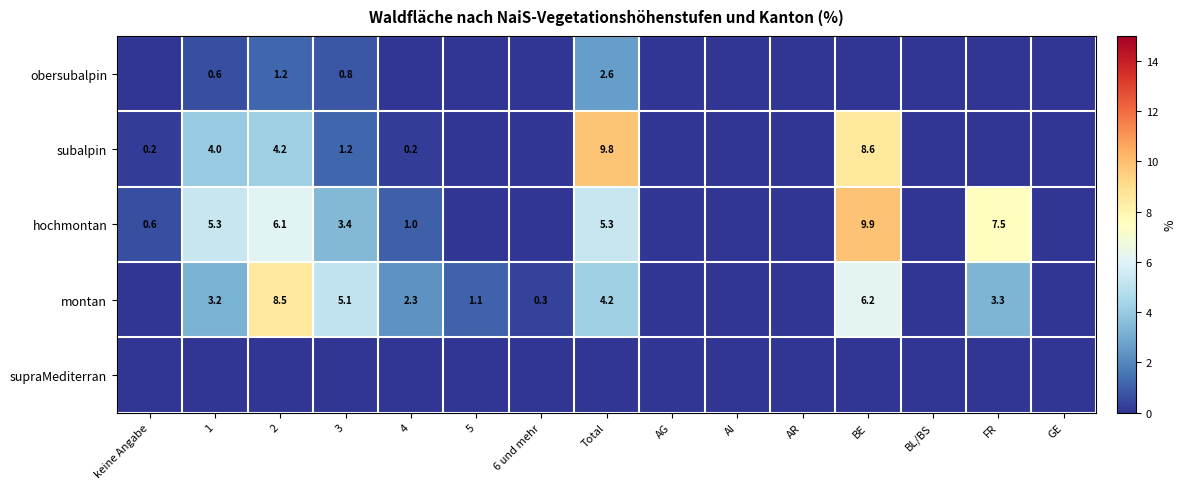

What is the sum of the subalpin values at 2 and 4?

4.4